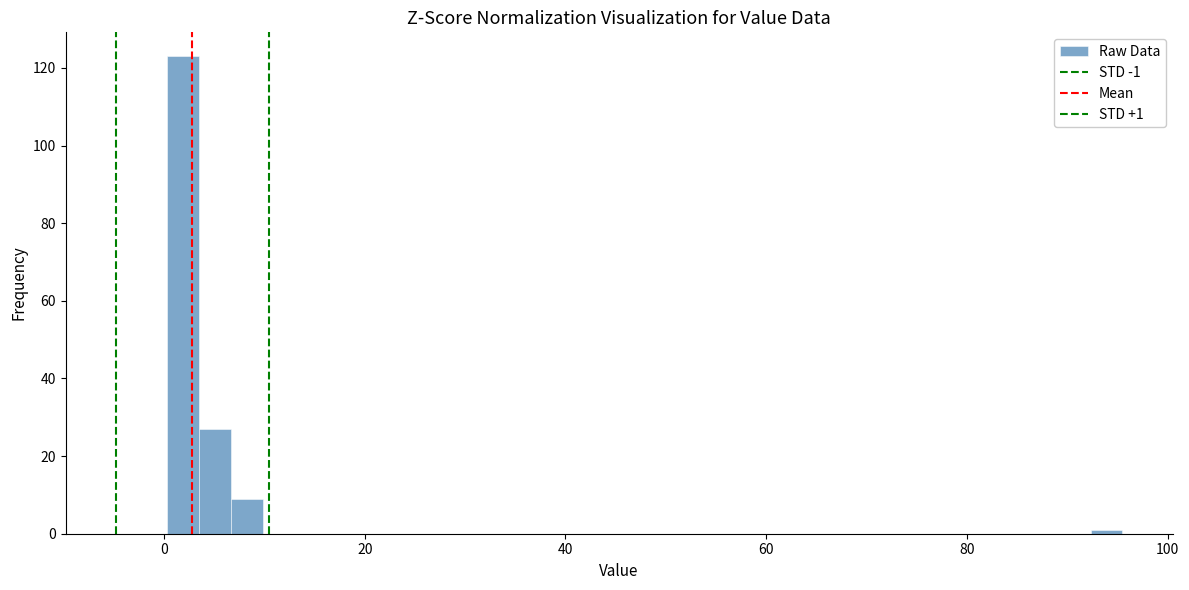

Read against the x-axis, roughly where is the centre of the tallest bar?

2